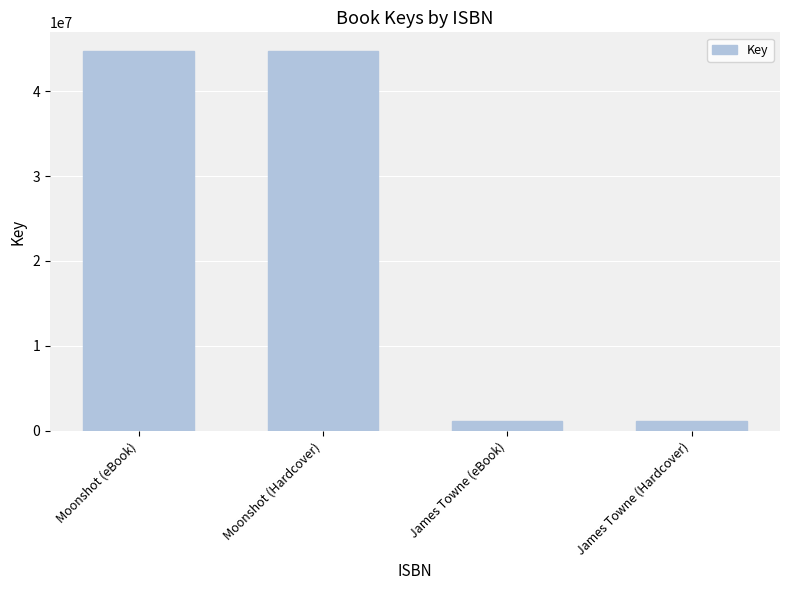

The chart shows a value of 44695299 at Moonshot (Hardcover). True or false?

True